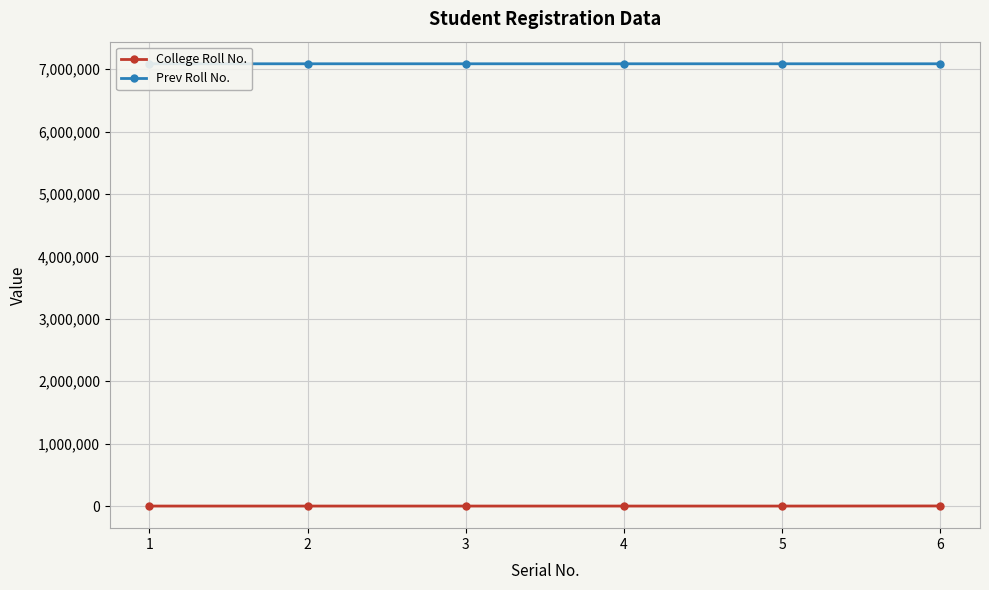

True or false: College Roll No. and Prev Roll No. cross at least once.

False